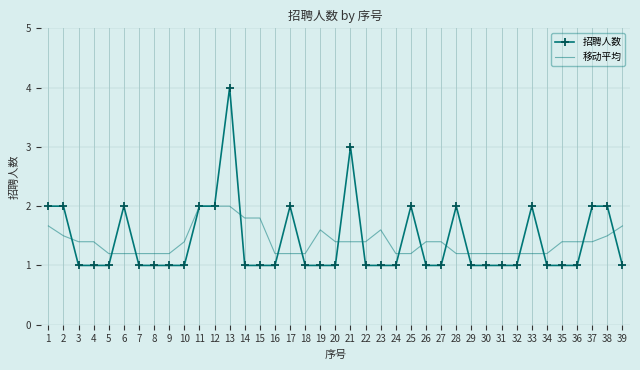

At 9, list the series in order from largest to smallest.

移动平均, 招聘人数